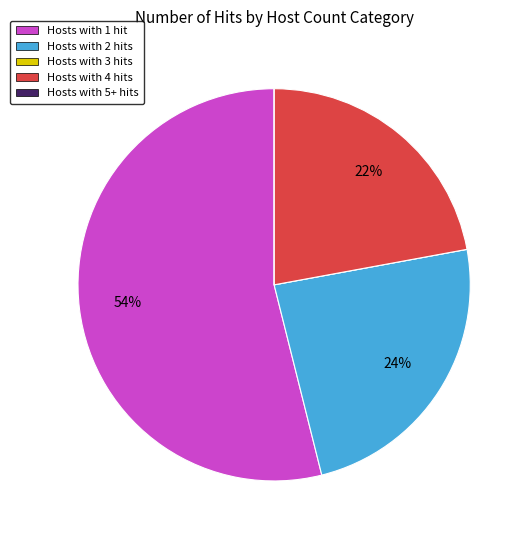

Is there any slice that represents more than half of the pie?

Yes